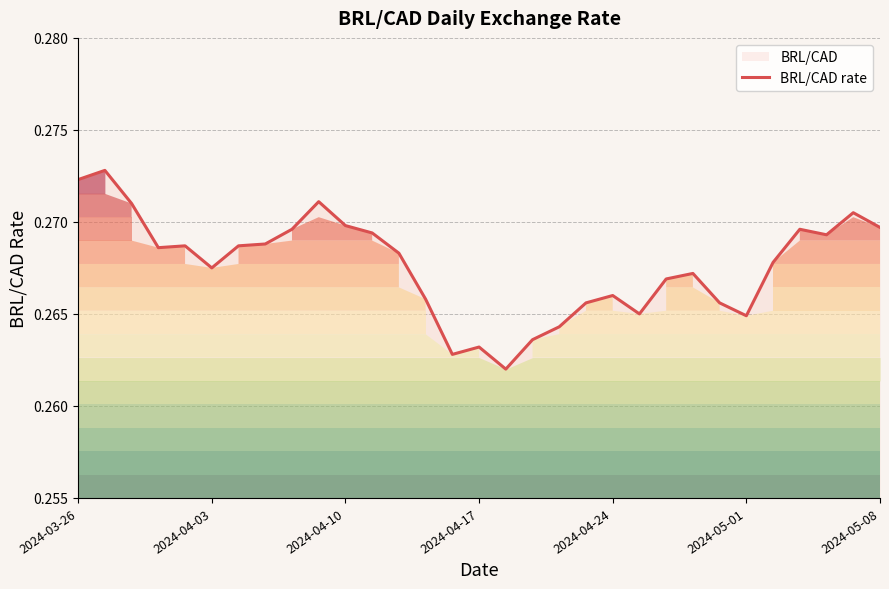

How many points are higher than both their immediate neighbors (excluding endpoints)?

8